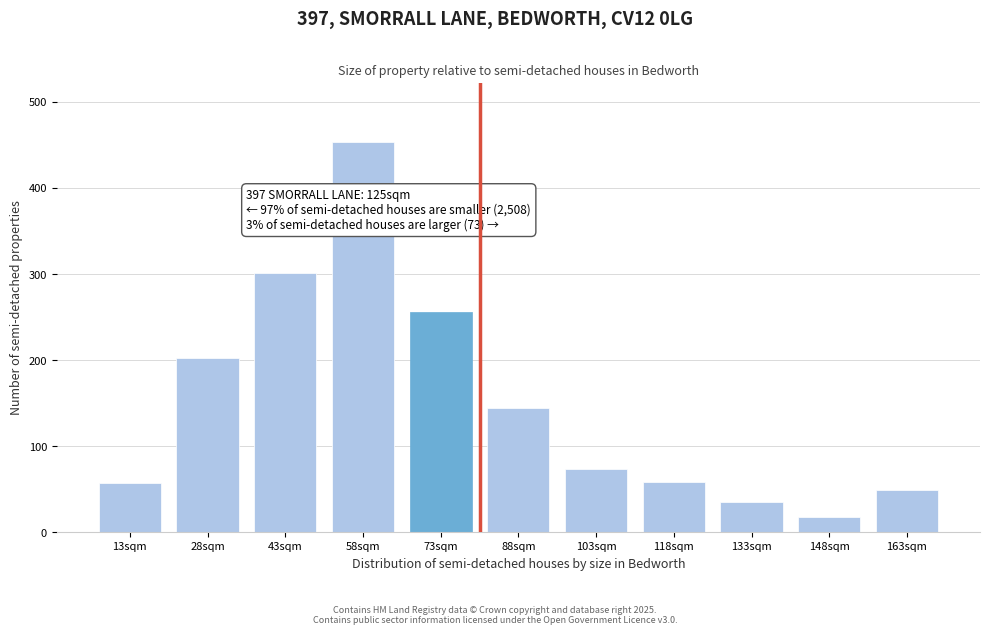

What is the change in value from 43sqm to 163sqm?

-252